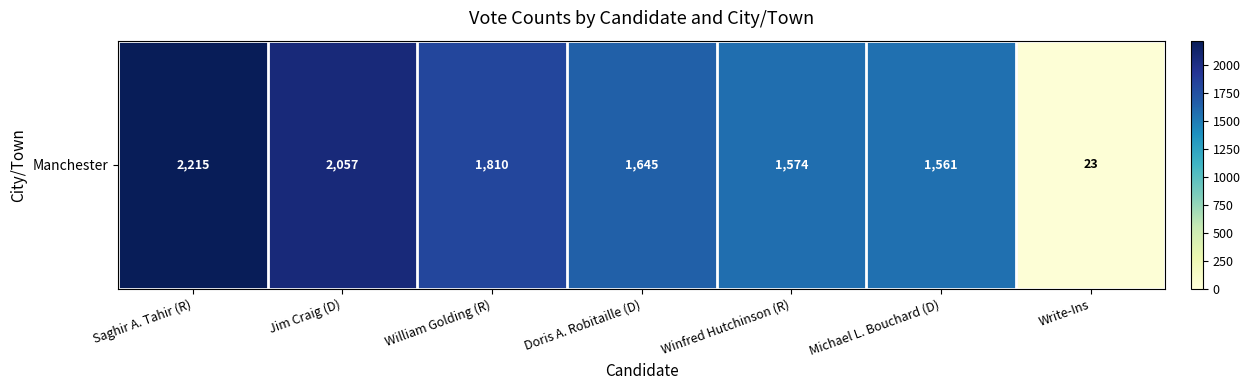

Rank the categories by value from highest to lowest.

Saghir A. Tahir (R), Jim Craig (D), William Golding (R), Doris A. Robitaille (D), Winfred Hutchinson (R), Michael L. Bouchard (D), Write-Ins